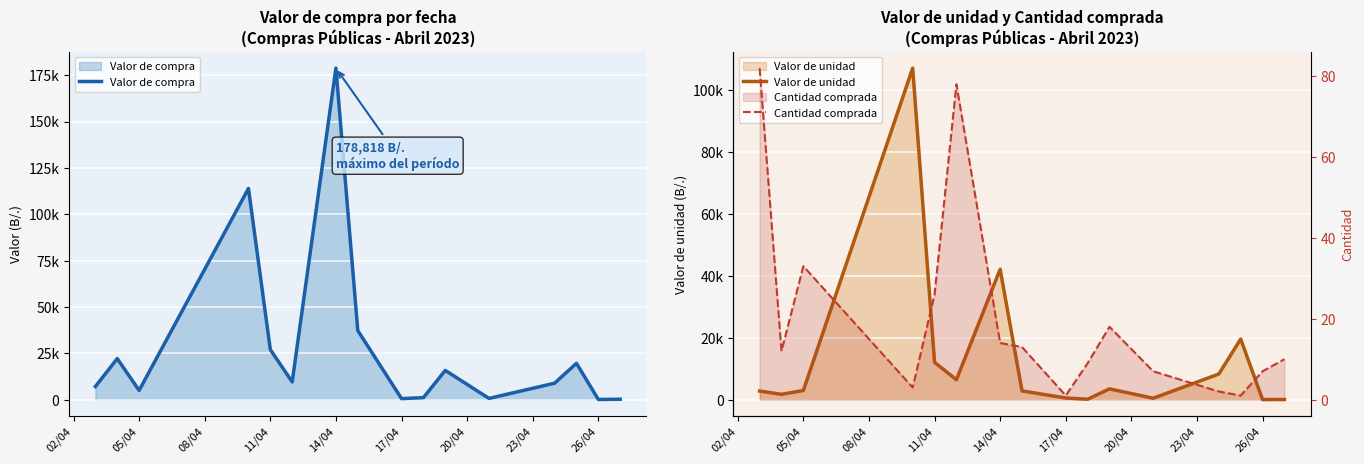

Reading left to right, transcribe all the data shown in this chart.

Valor de compra: 7033.0	22109.8	4952.7	113908.2	26959.0	9520.3	178818.4	37242.4	525.0	1059.3	15734.7	642.5	8848.9	19577.8	68.0	198.4
Valor de unidad: 2766.0	1706.0	2947.1	107189.0	12062.0	6408.2	42160.0	2809.4	525.0	110.0	3471.9	439.3	8270.0	19577.8	9.7	18.5
Cantidad comprada: 82.0	12.0	33.0	3.0	26.0	78.0	14.0	13.0	1.0	9.0	18.0	7.0	2.0	1.0	7.0	10.0